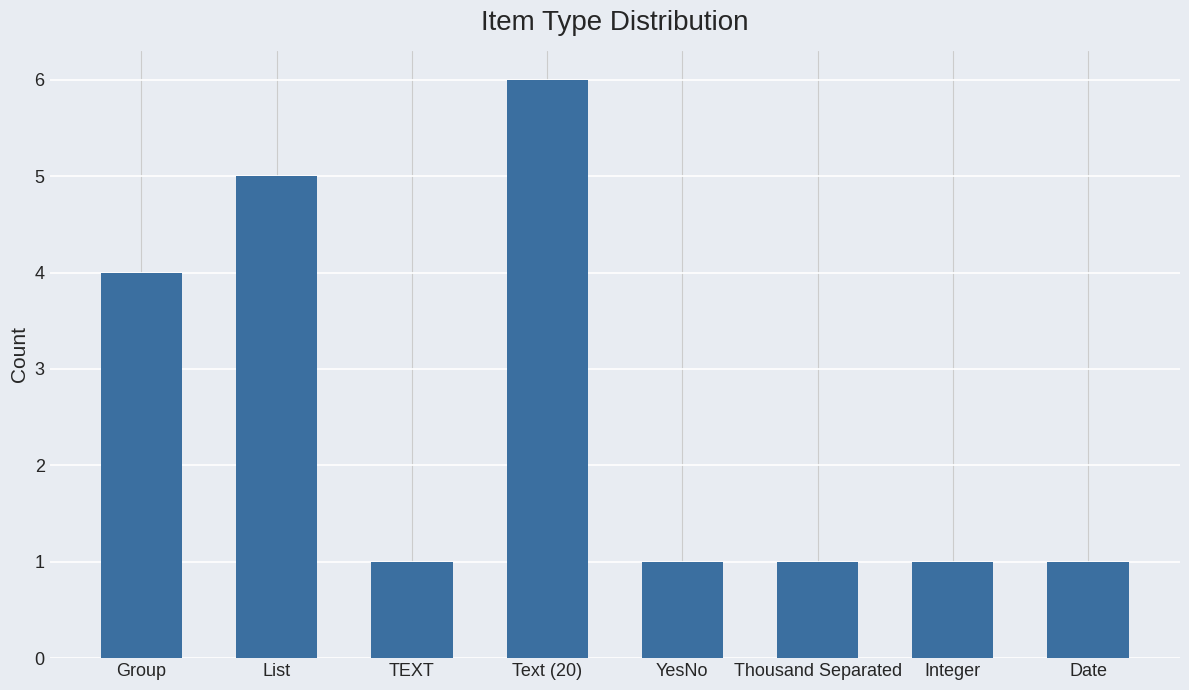

At which label is the value closest to 3?

Group